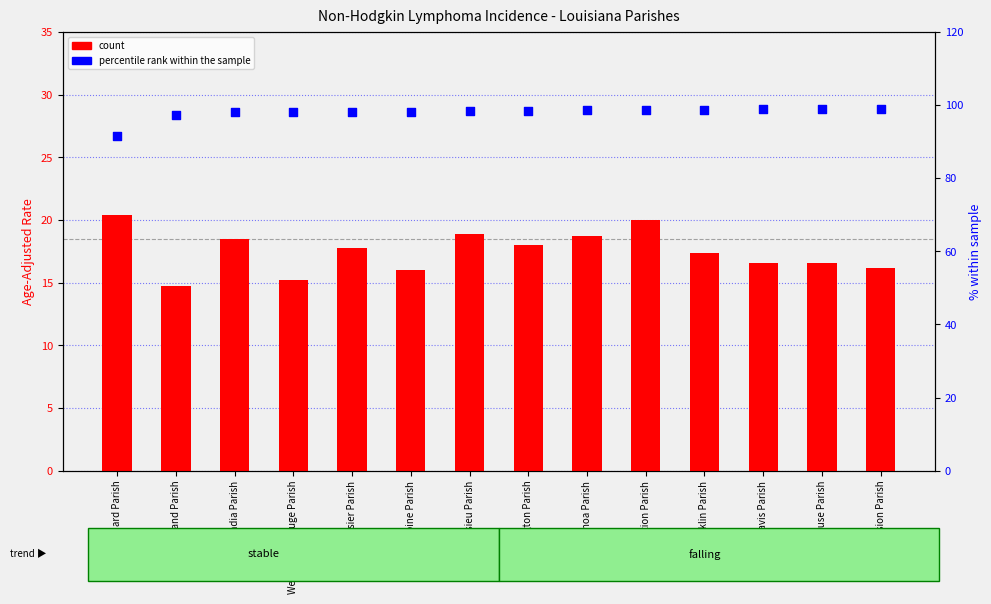

Which series has the largest Y range (max minus min)?

percentile rank within the sample